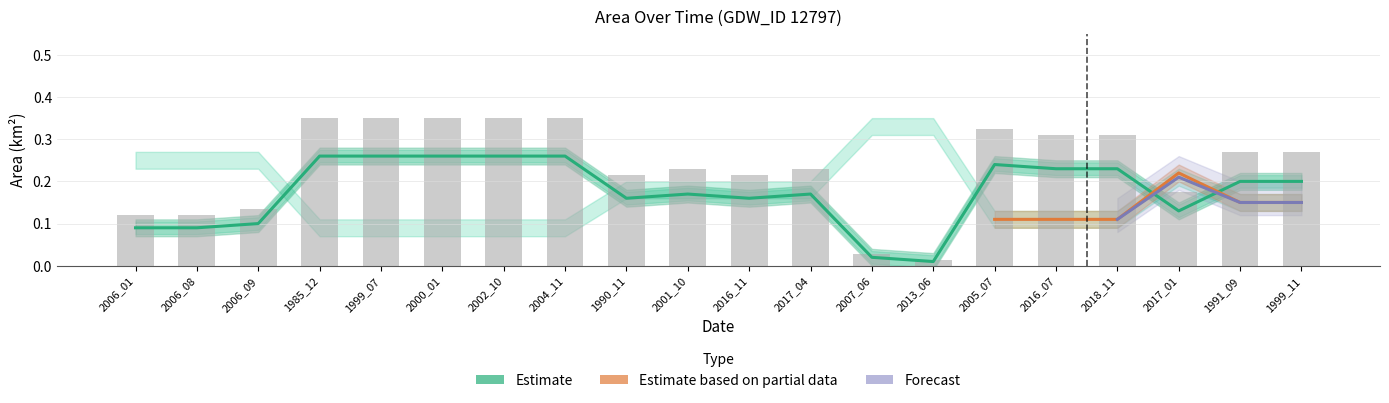

Which label corresponds to the smallest value in the chart?

2013_06